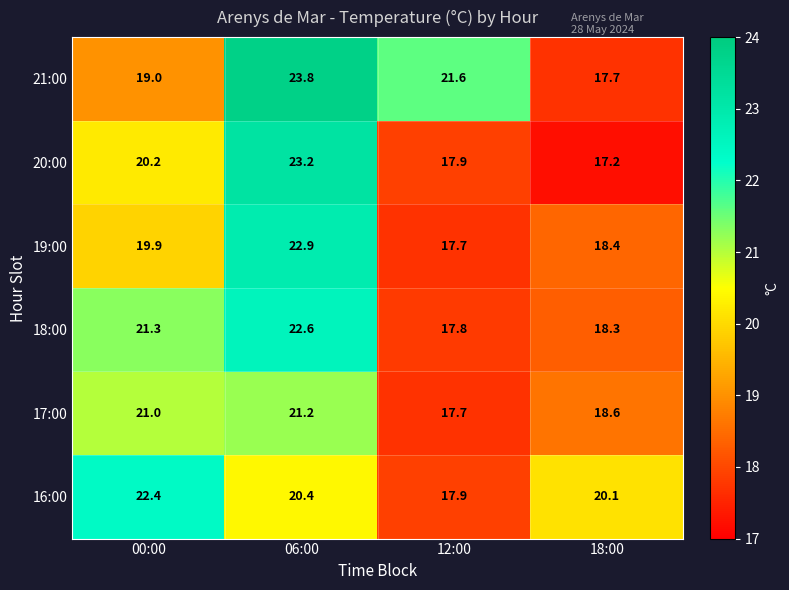

What is the maximum value shown in the chart?

23.8